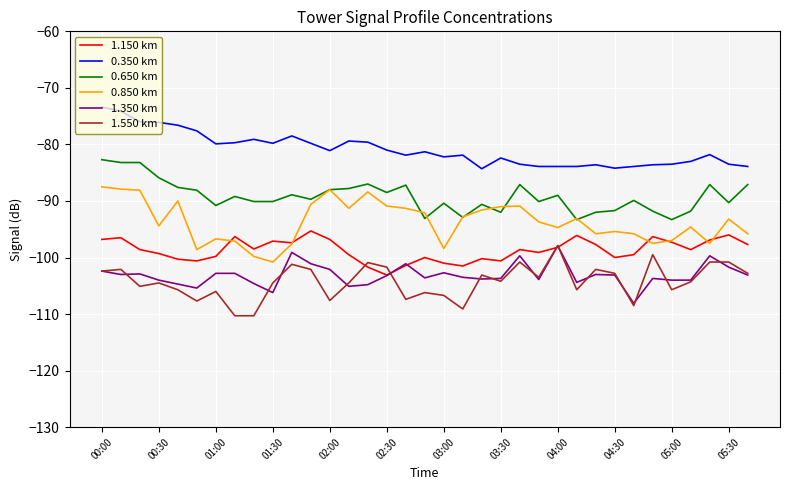

What is the difference between the maximum and minimum values in the 0.350 km series?

10.9